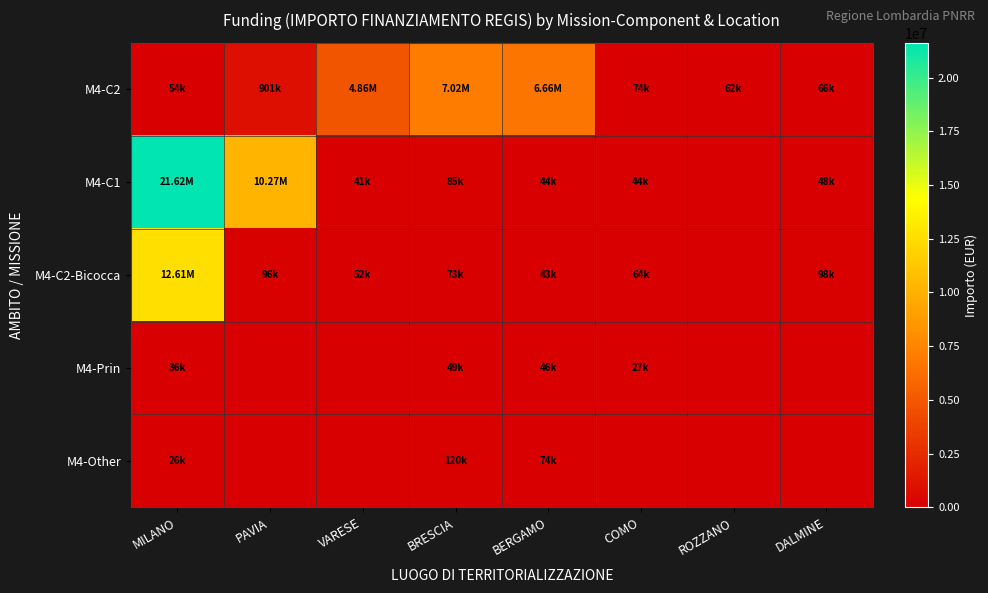

What is the spread (max minus min) of values at VARESE?

4863405.0